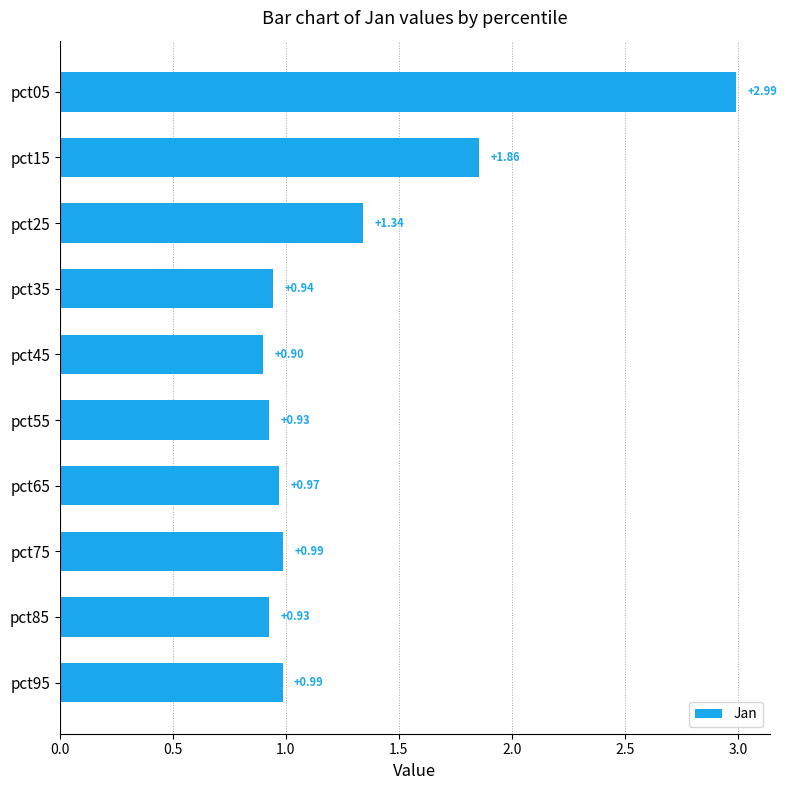

Approximately how many times larger is the value at pct85 compared to pct05?

0.3